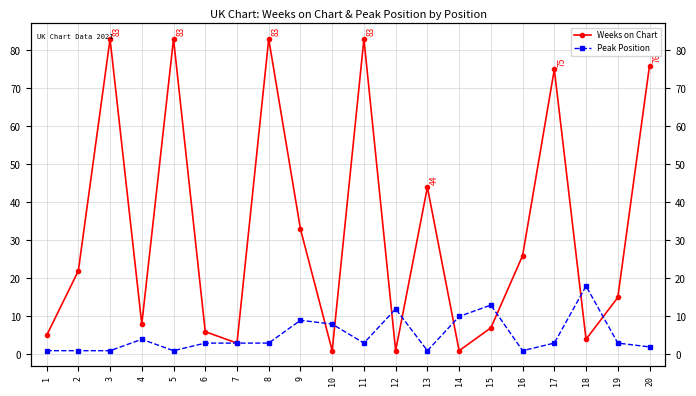

What is the spread (max minus min) of values at 4?

4